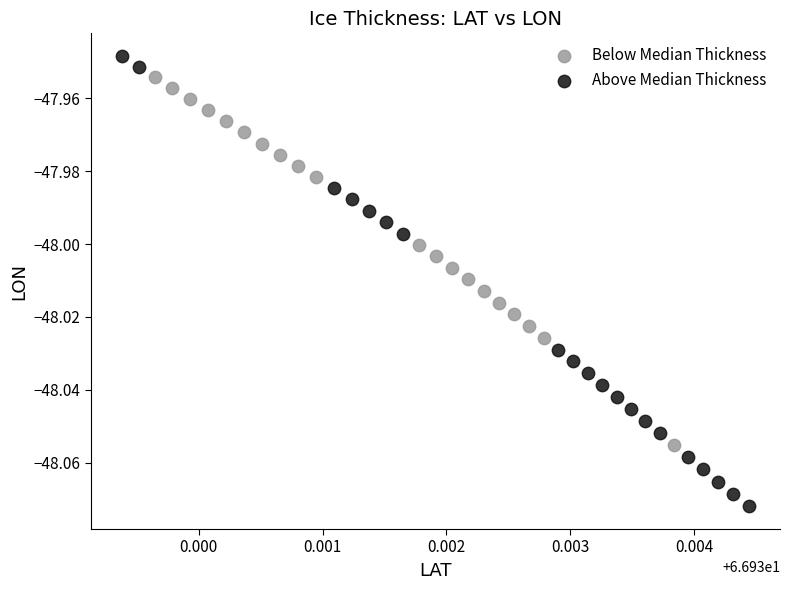

Which series contains the highest Y value?

Above Median Thickness